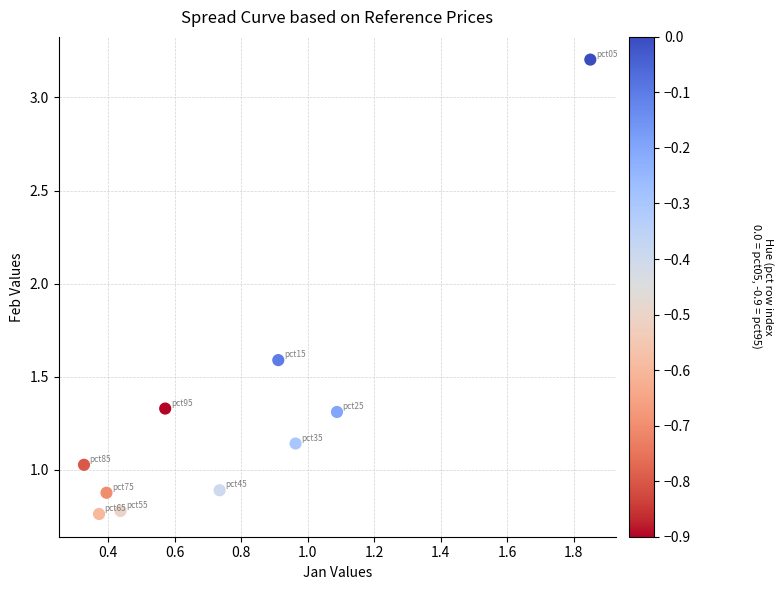

What is the range of X values (max minus min)?

1.5